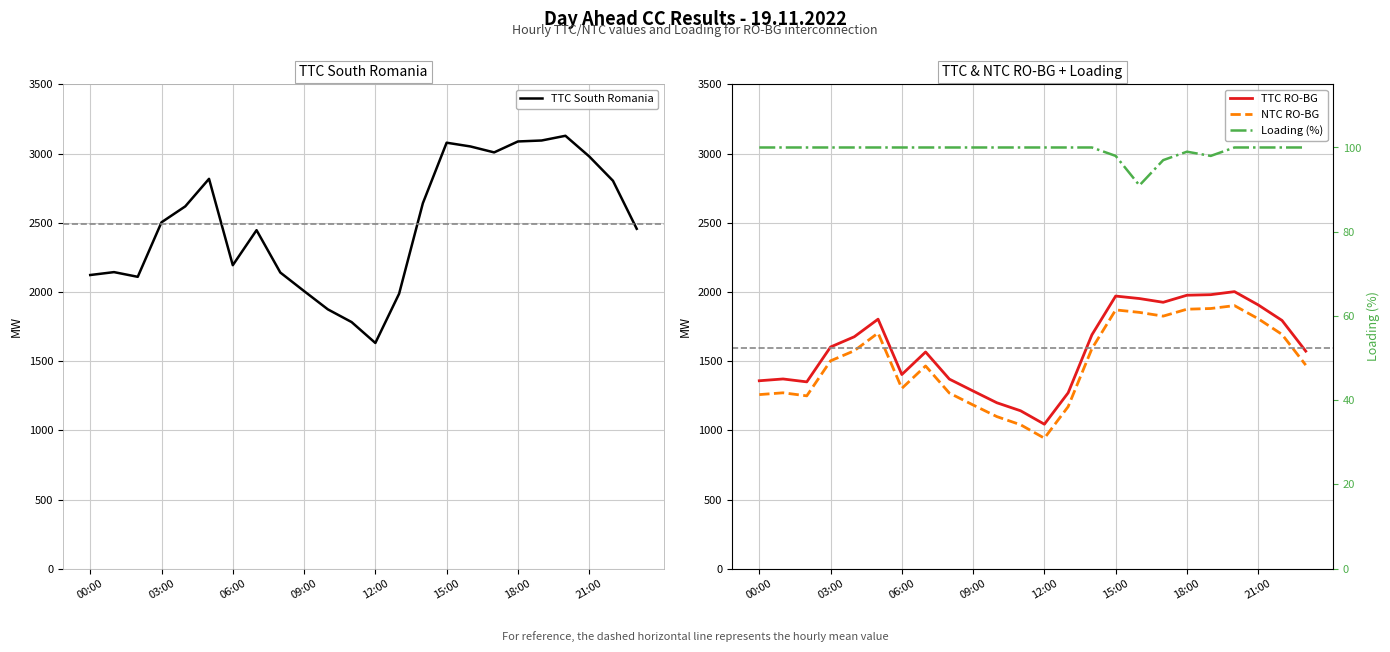

How many data points in NTC RO-BG are above 1502?

11